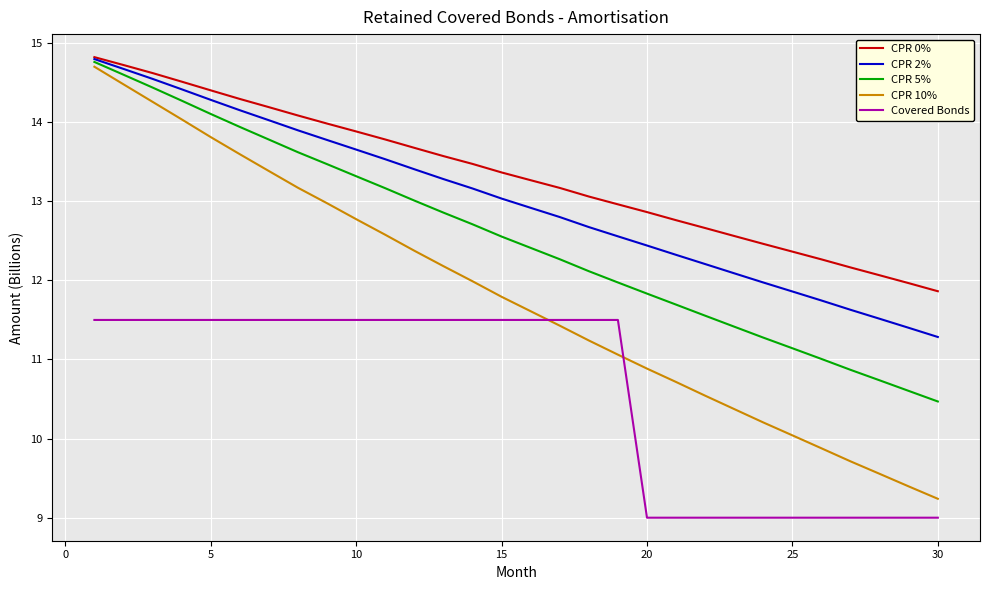

What is the sum of all CPR 5% values?

376.0